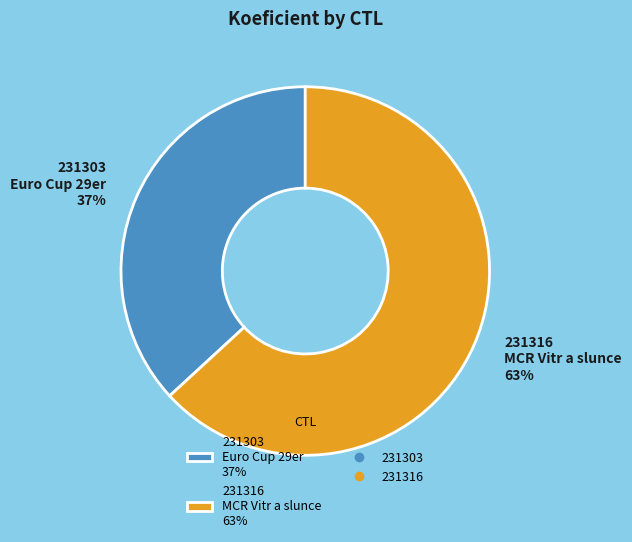

Is it true that 231316 is 71% of the pie?

False